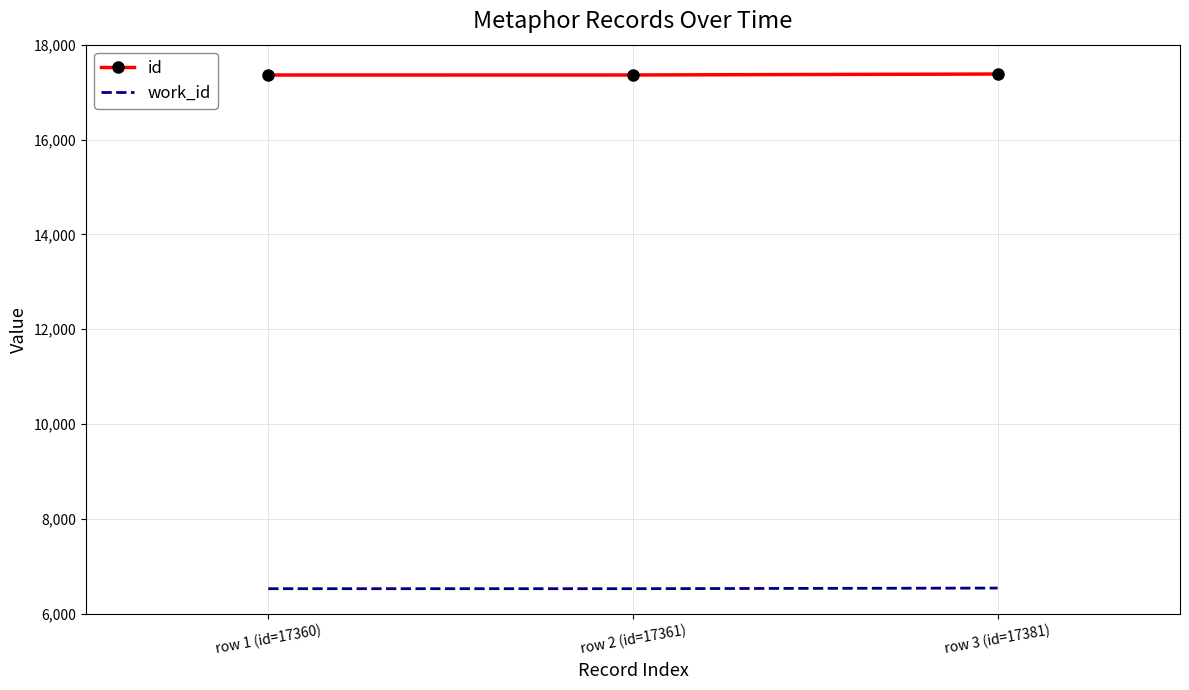

Is the value of work_id at row 1 (id=17360) greater than the value of id at row 3 (id=17381)?

No